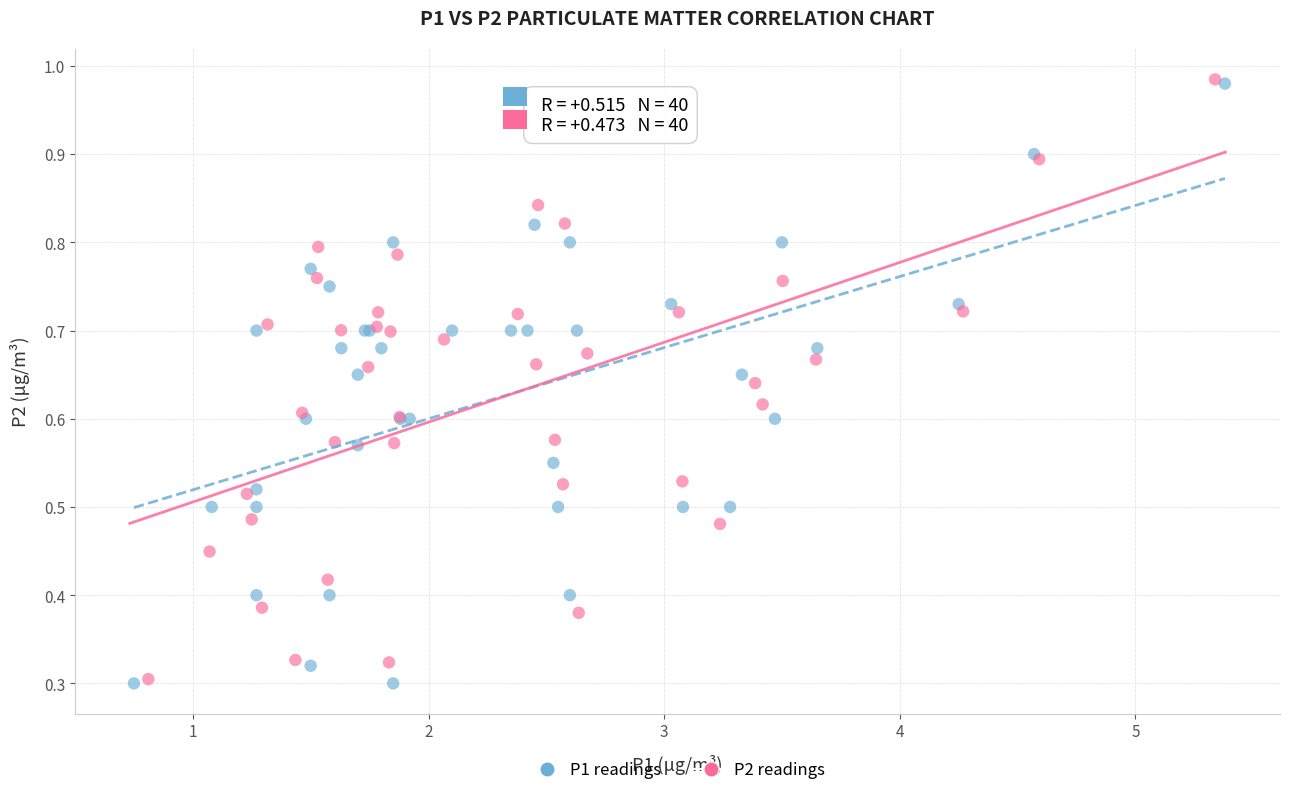

Which series has the widest spread of Y values?

P1 readings